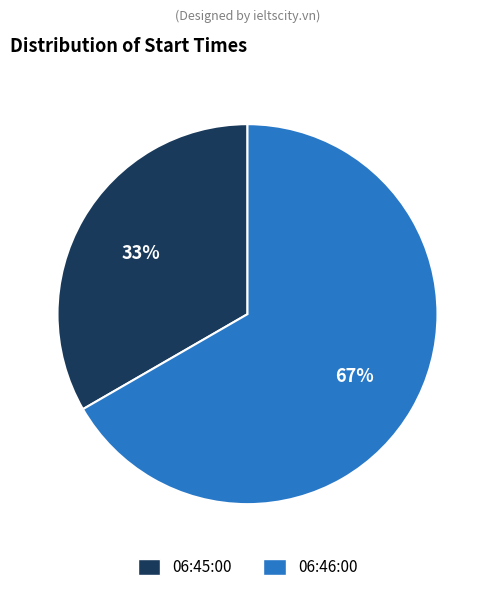

Count the number of slices in the pie.

2